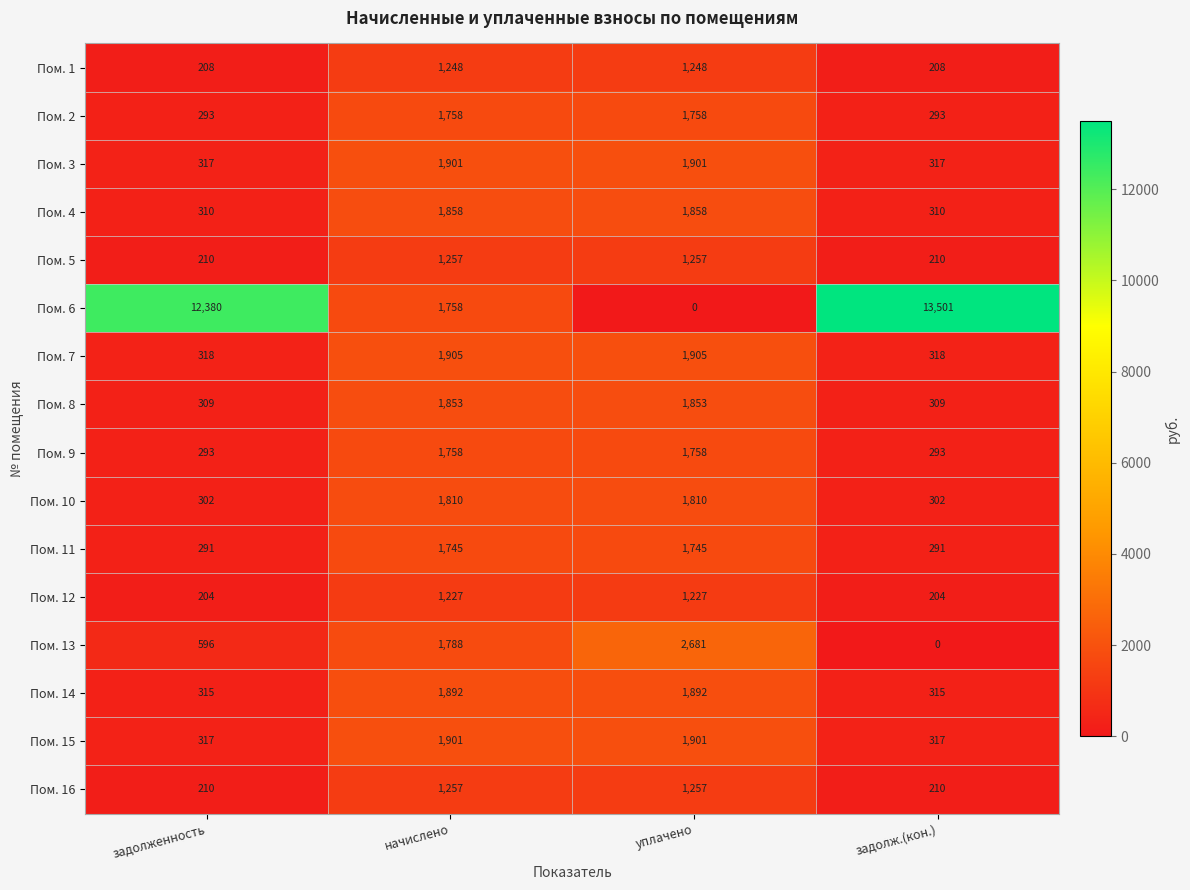

What is the lowest value of the Пом. 1 series?

208